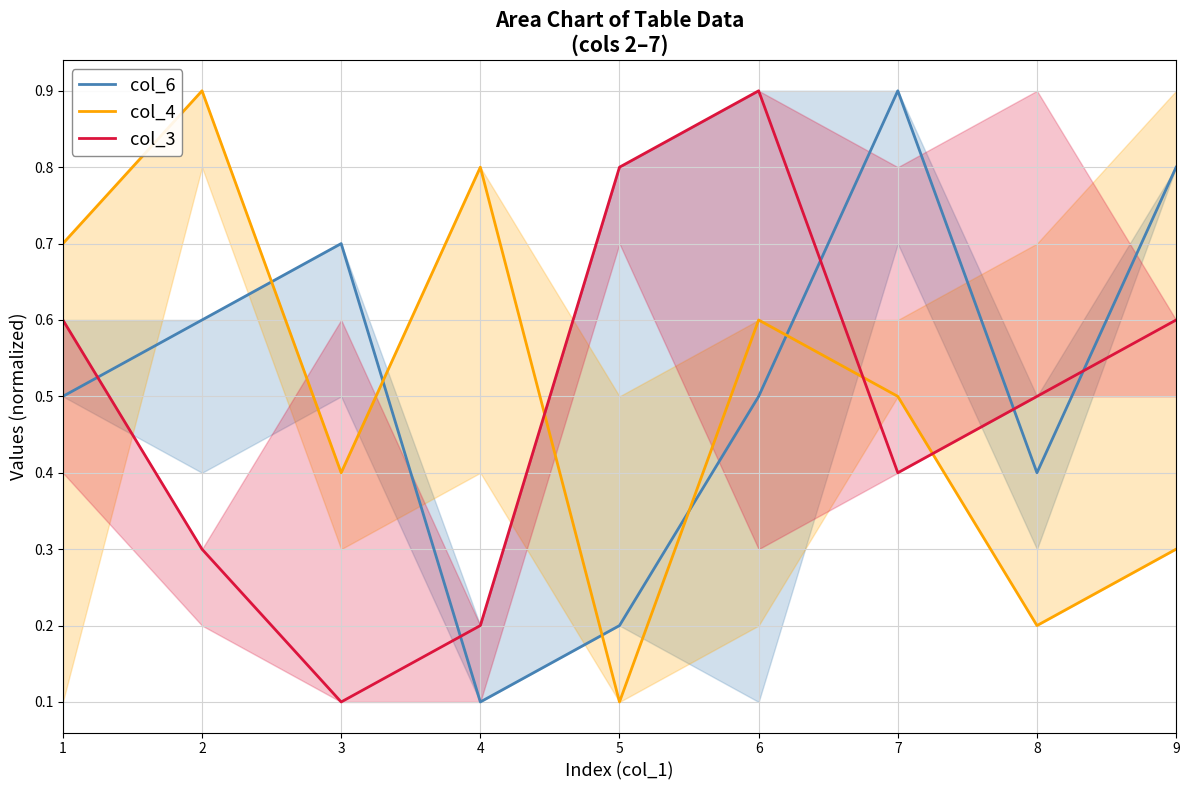

Where is the first local maximum for col_4?

2